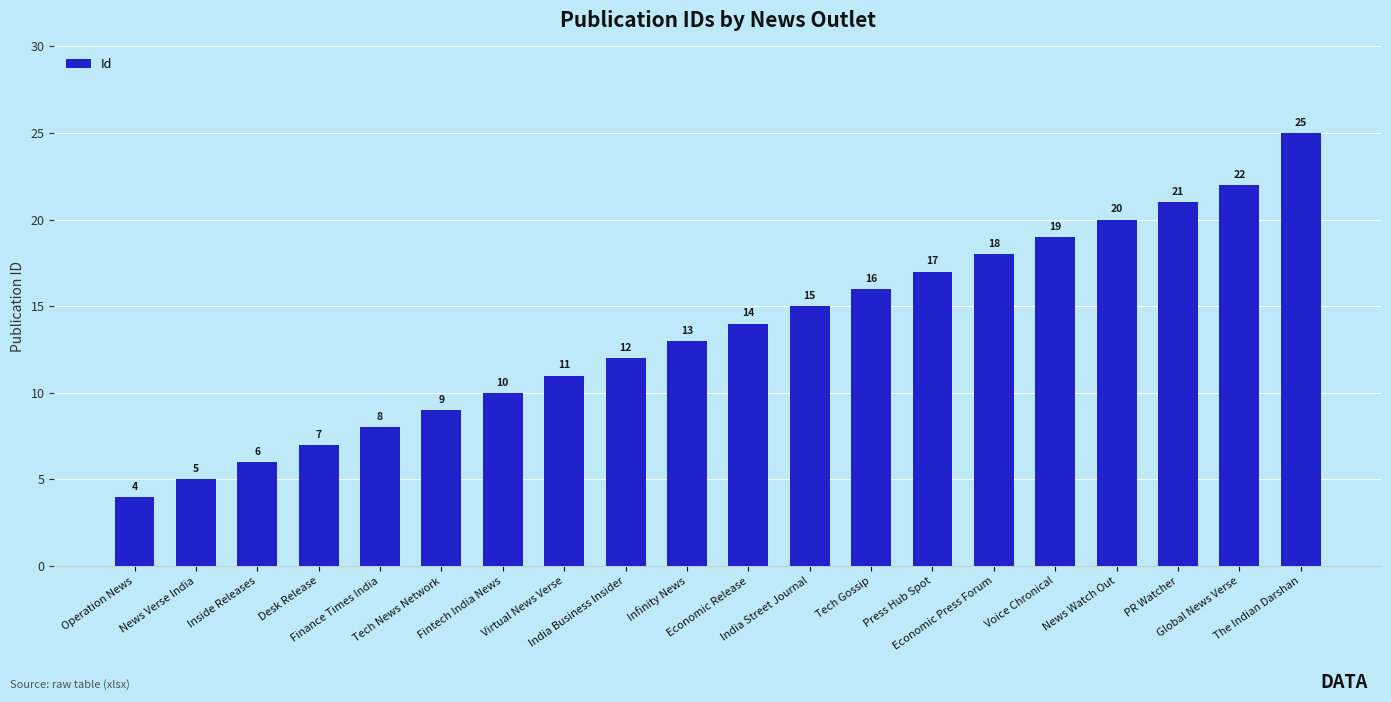

What is the maximum value shown in the chart?

25